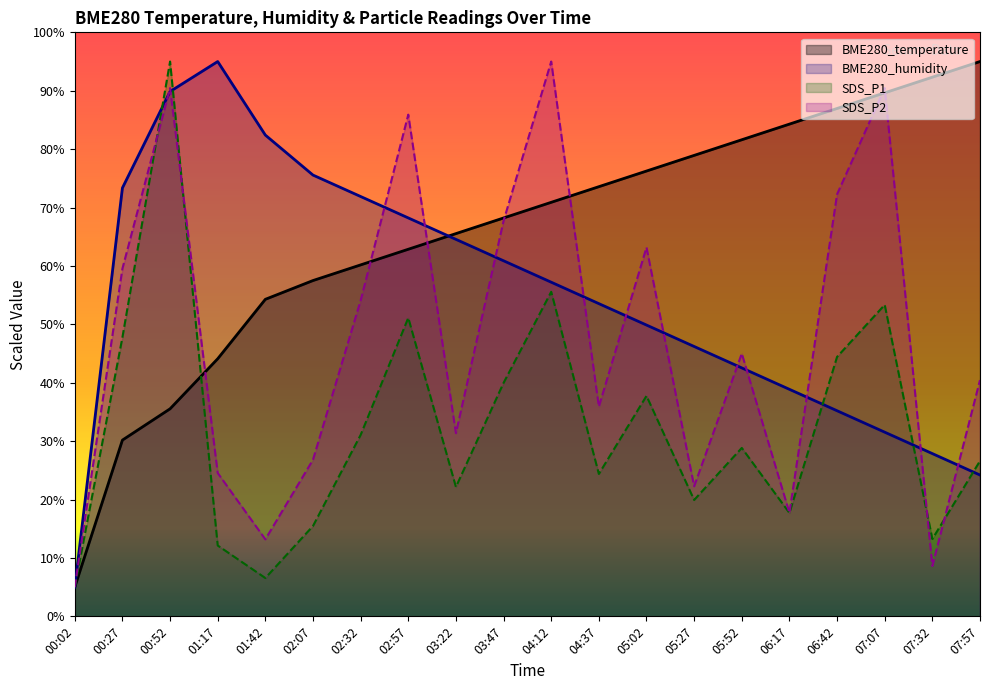

What is the label of the 7th point from the left?

02:32